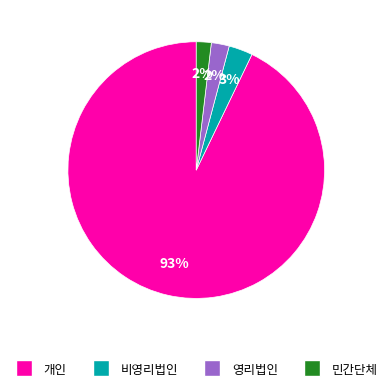

Which slice is the largest?

개인